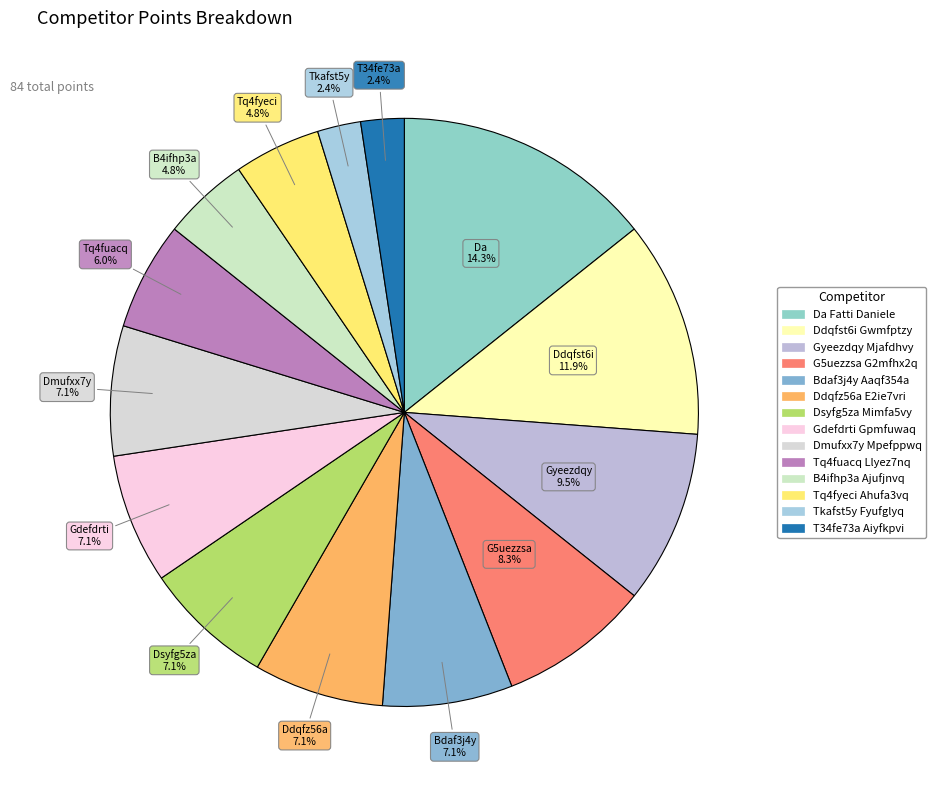

How many slices are in this pie chart?

14